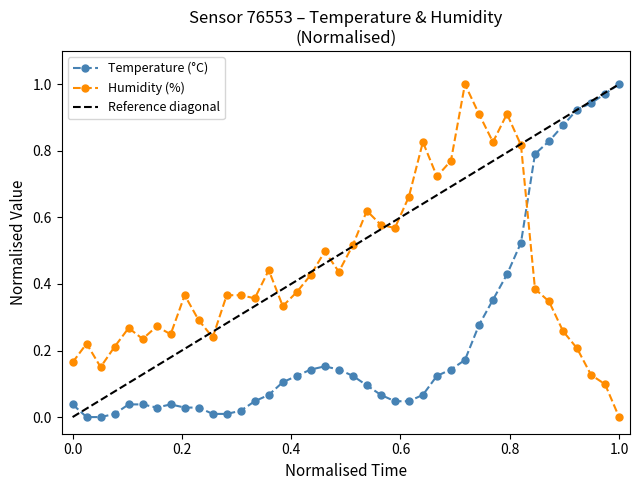

List the series in order of their peak value, lowest first.

temperature, humidity